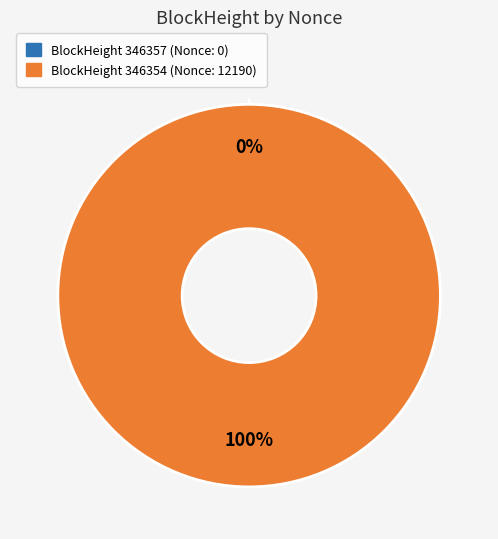

Which slice is the smallest?

346357